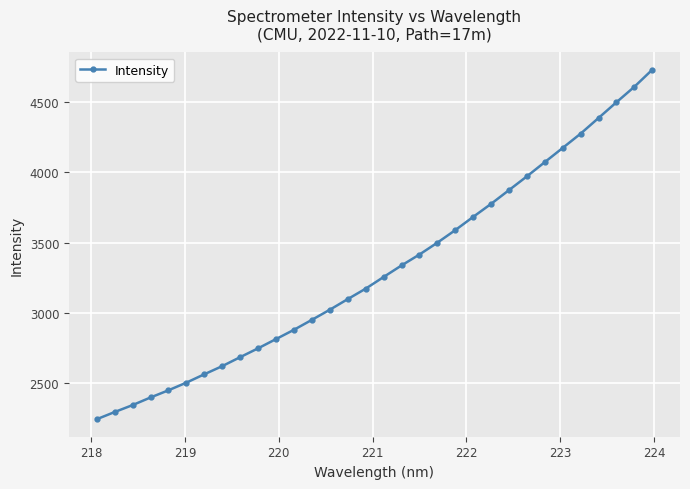

Count the number of values greater than 3254.

16